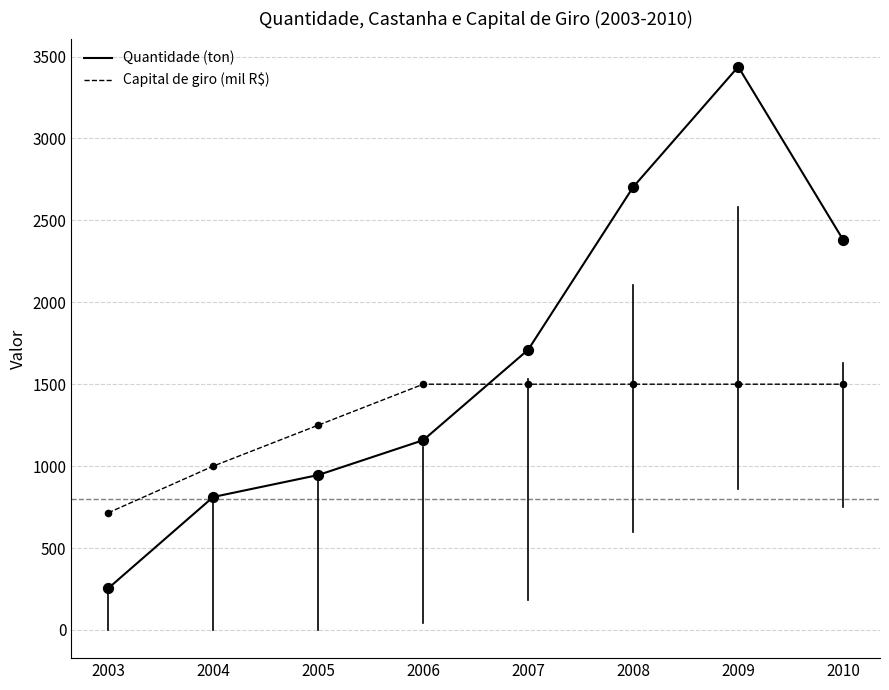

What is the spread (max minus min) of values at 2006?

341.8